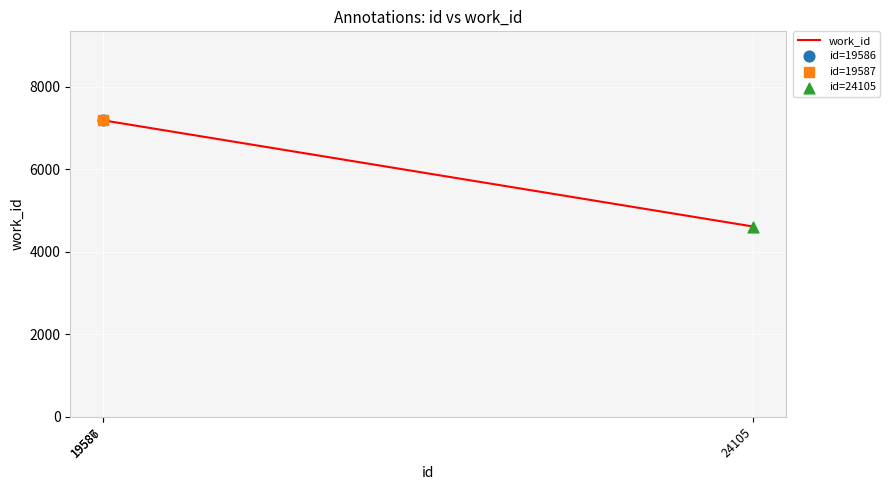

What is the maximum value shown in the chart?

7187